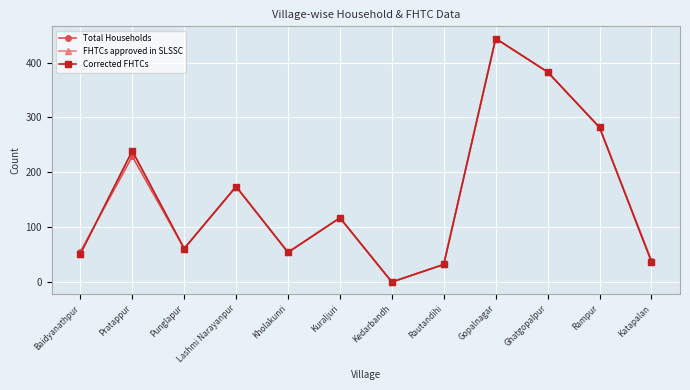

In Total Households, how many points are lower than both neighbors (excluding endpoints)?

3